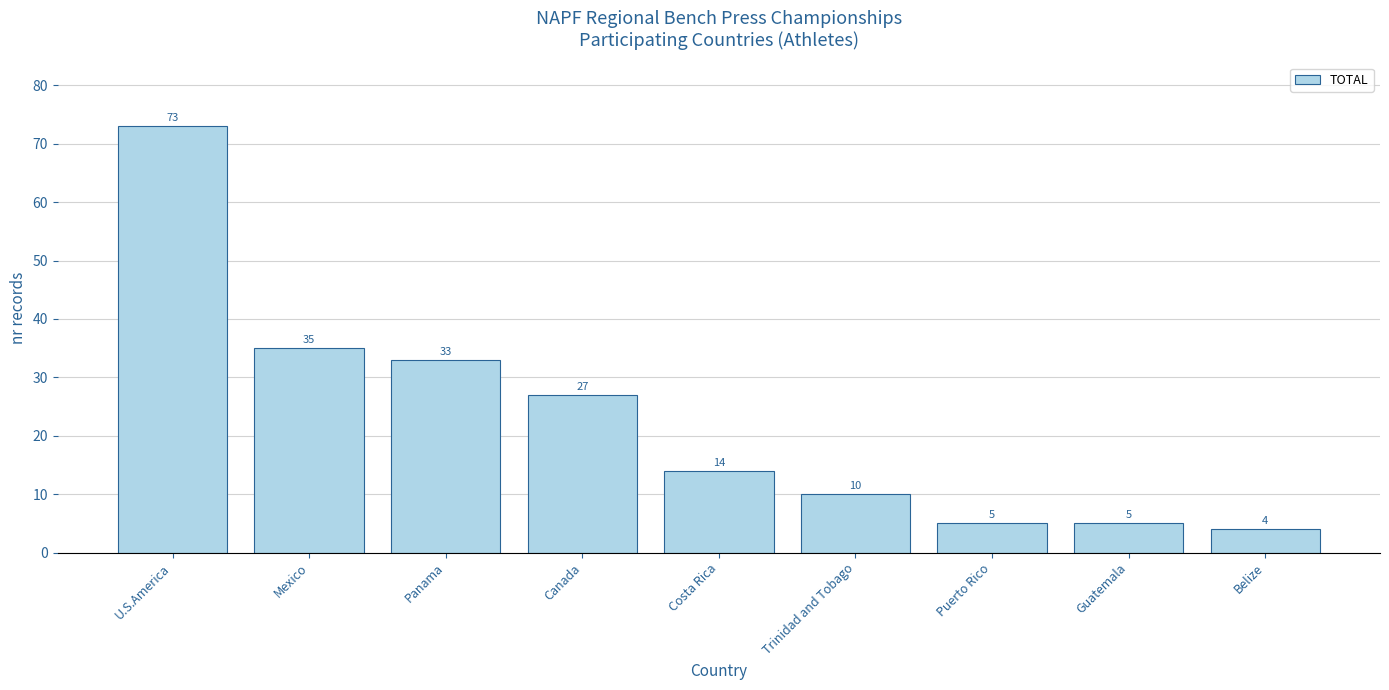

What is the value of the 4th bar from the left?

27